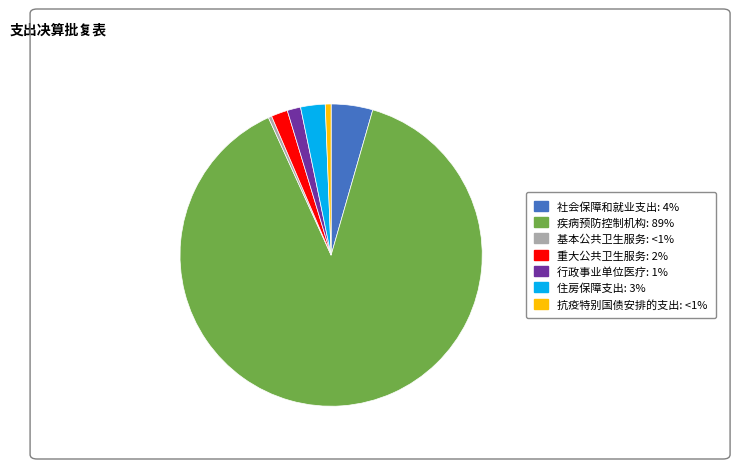

Is it true that 社会保障和就业支出 is 16% of the pie?

False